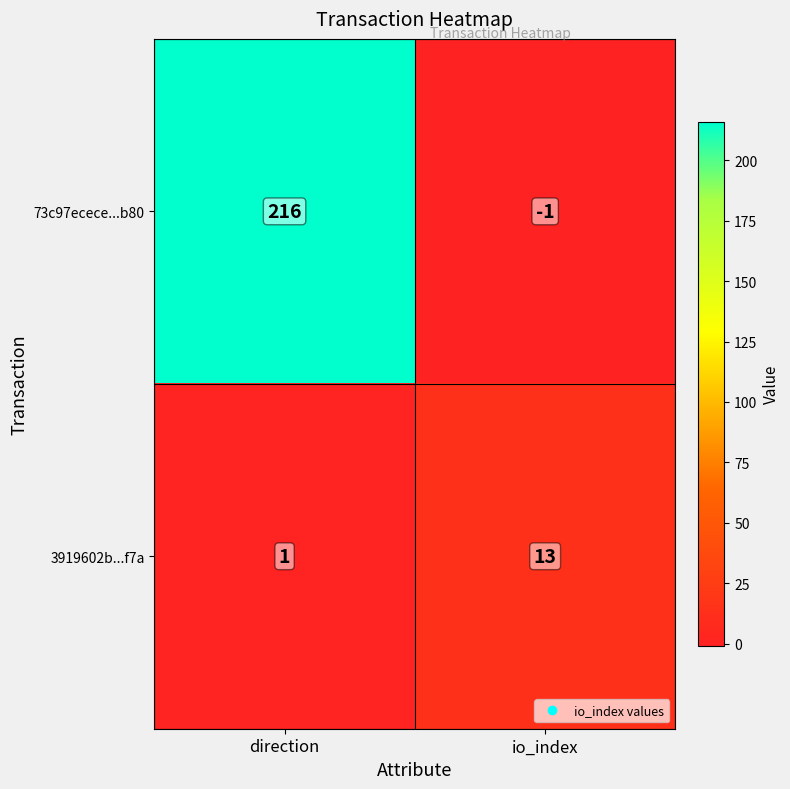

Which category has the highest value in the 3919602b...f7a series?

io_index